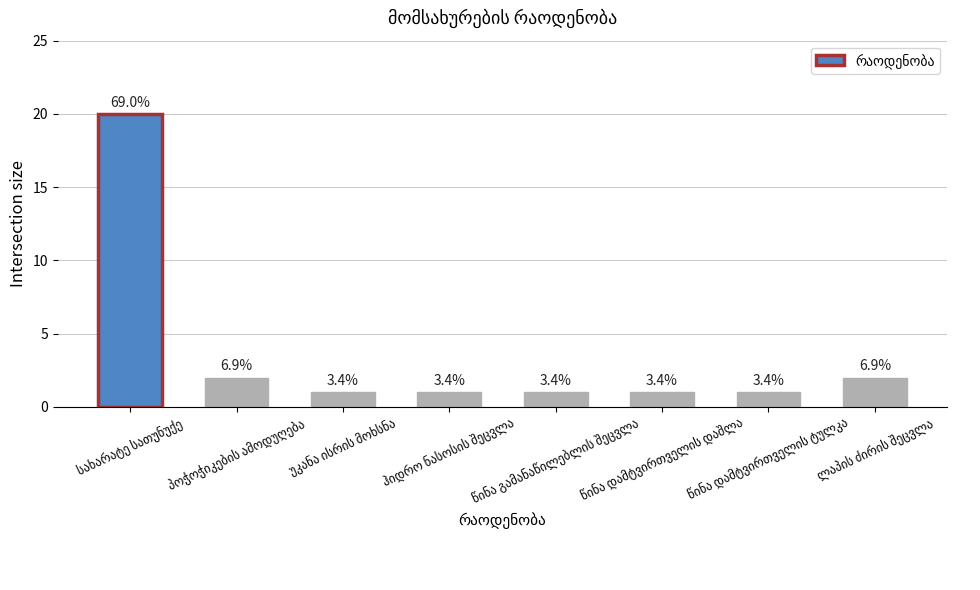

Is it true that the value at სახარატე სათუნუქე is 29?

False